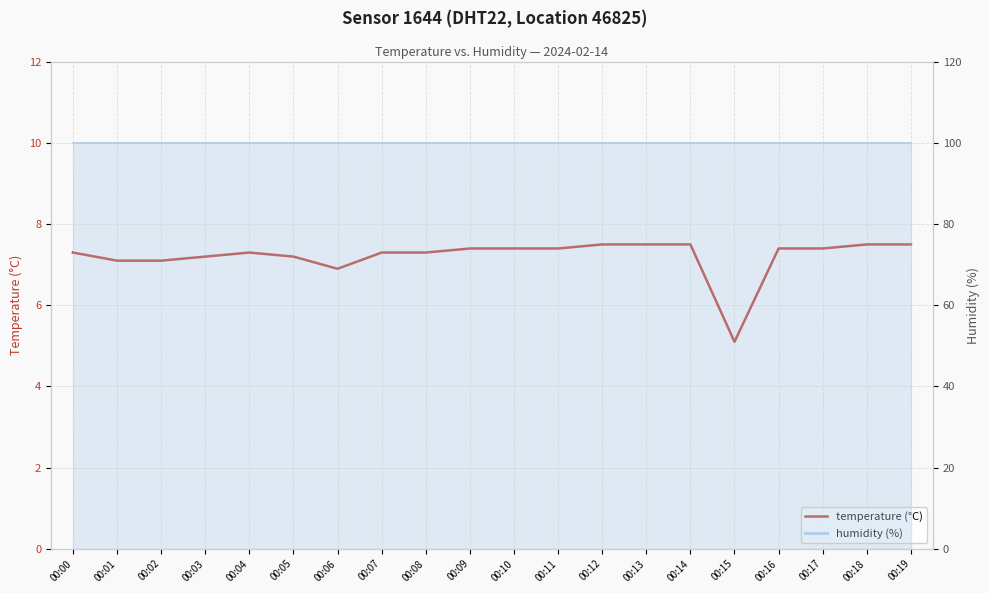

List the labels in order of value, smallest first.

00:15, 00:06, 00:01, 00:02, 00:03, 00:05, 00:00, 00:04, 00:07, 00:08, 00:09, 00:10, 00:11, 00:16, 00:17, 00:12, 00:13, 00:14, 00:18, 00:19